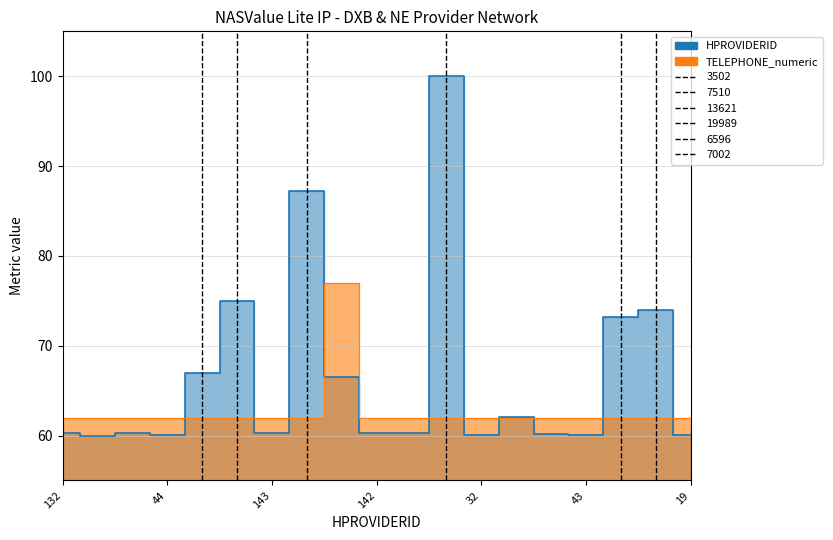

Rank the series by their average value, from lowest to highest.

TELEPHONE_numeric, HPROVIDERID